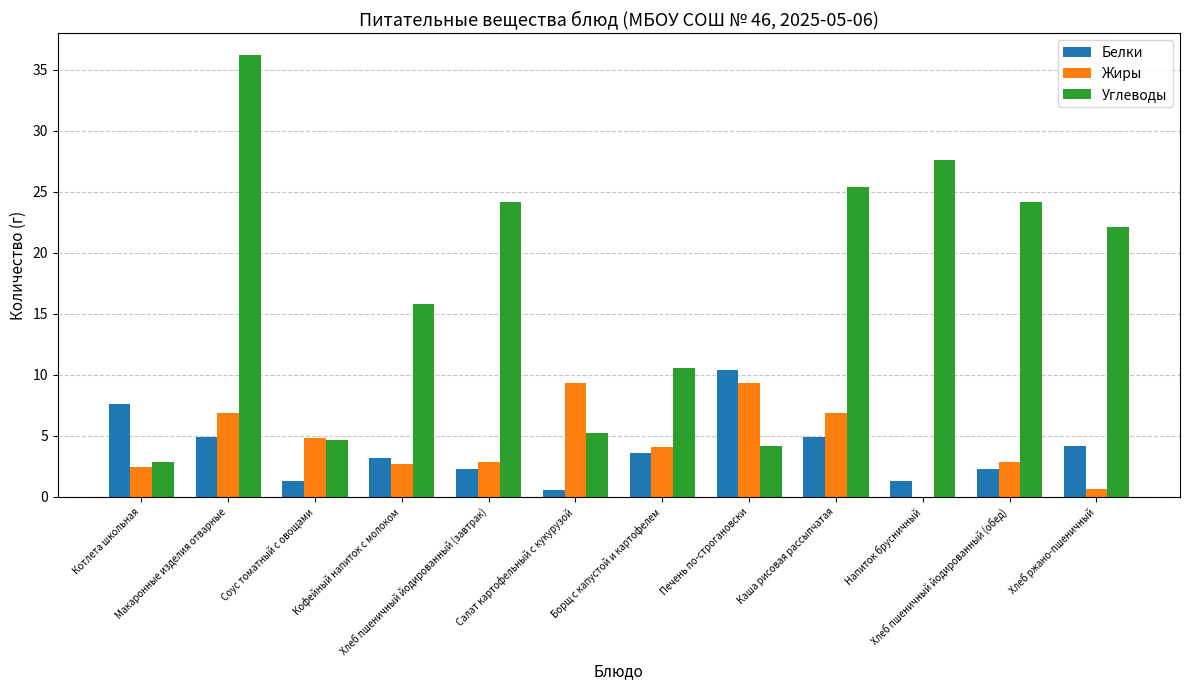

At which label is Жиры closest to 4?

Борщ с капустой и картофелем